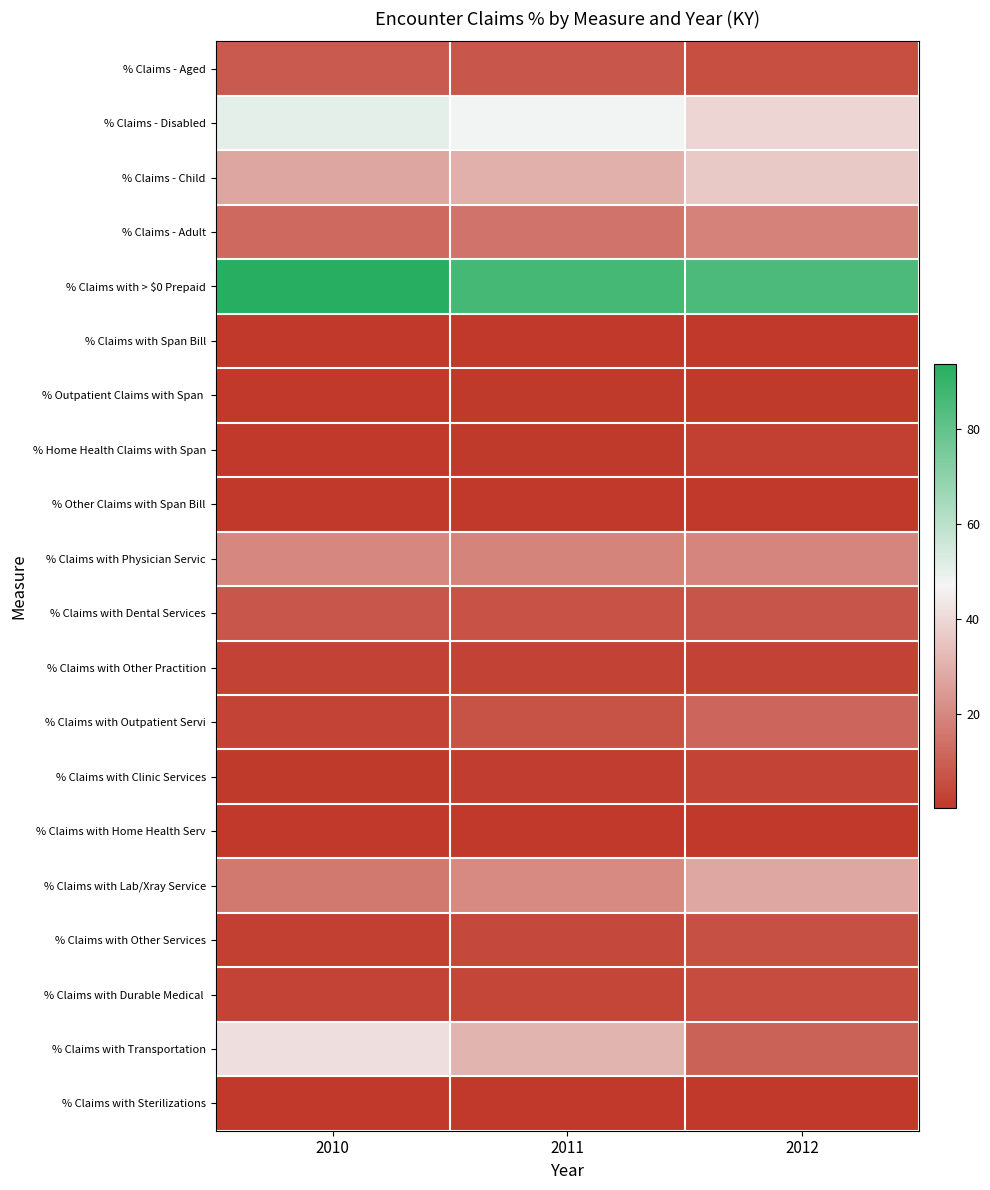

How many distinct data groups are displayed?

20